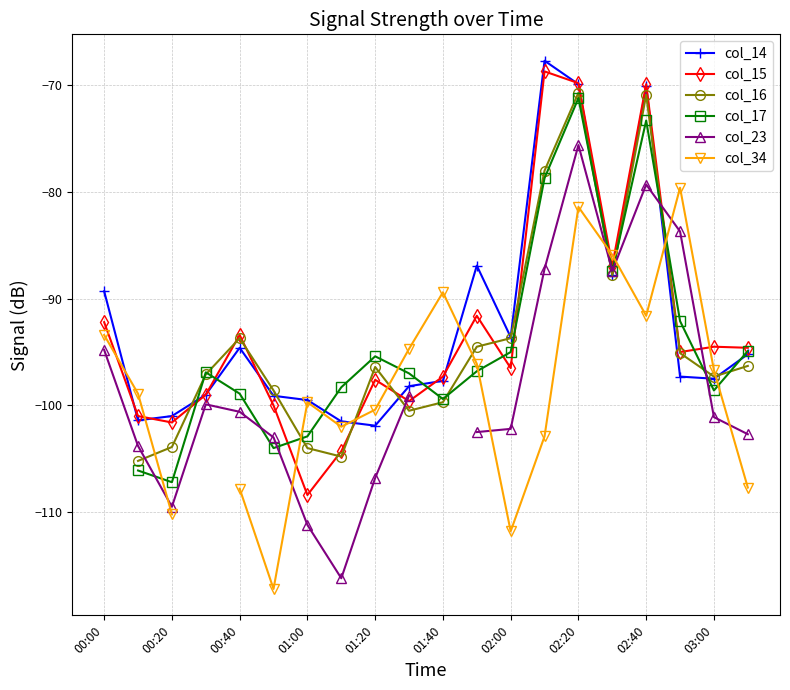

True or false: col_14 has more than 0 interior local peaks.

True